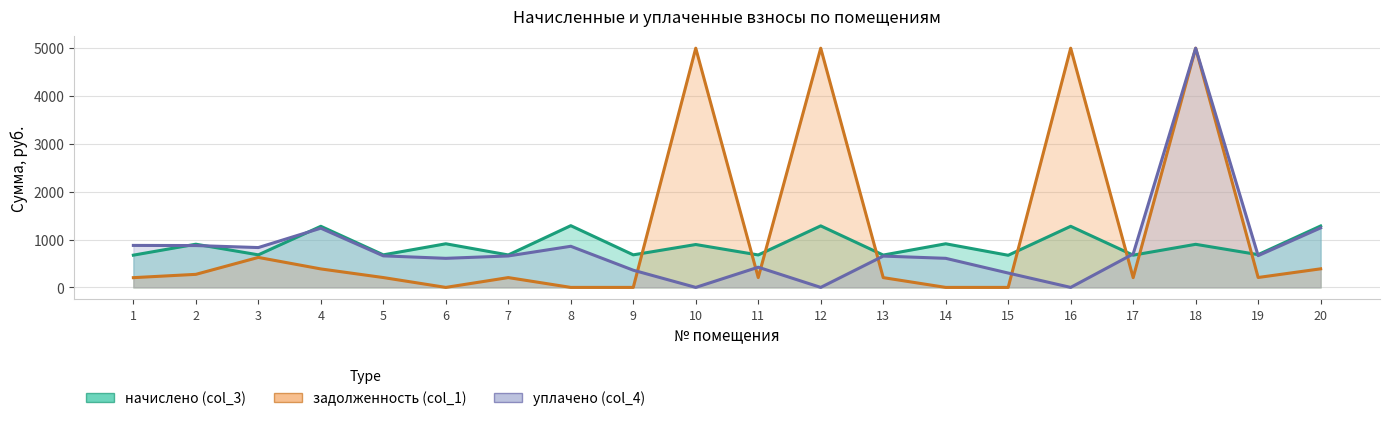

Read the начислено (col_3) value at 1.

673.8